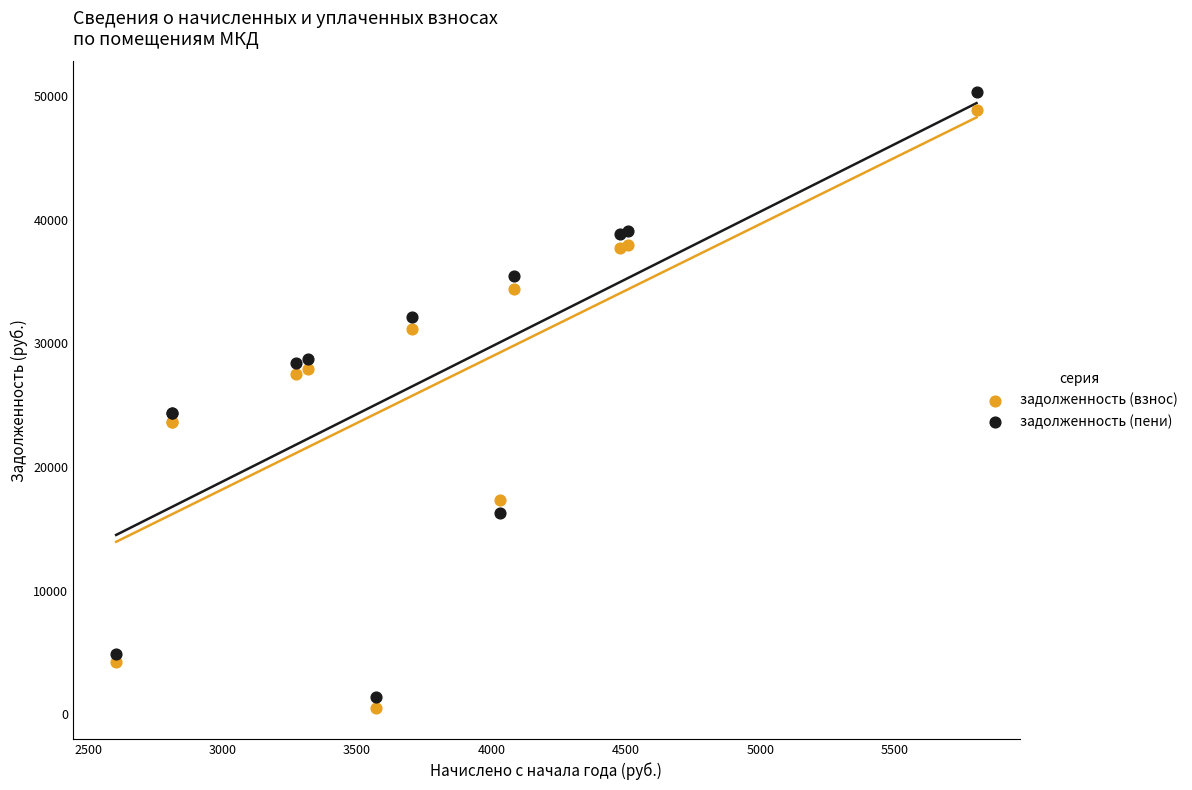

What is the X range (max minus min) for the scatter plot?

3199.2